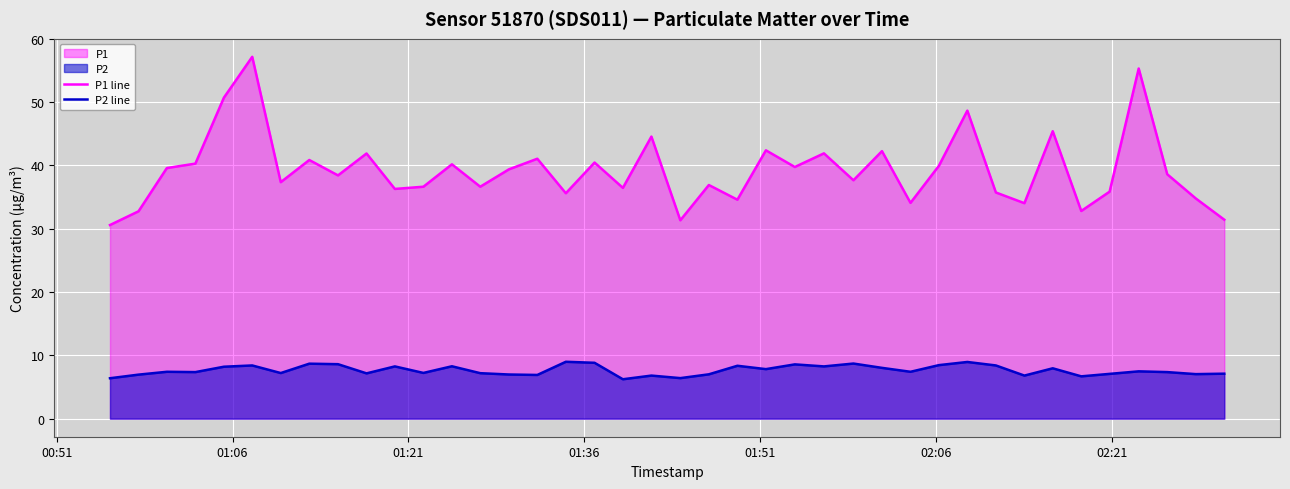

True or false: P2 line and P1 line cross at least once.

False